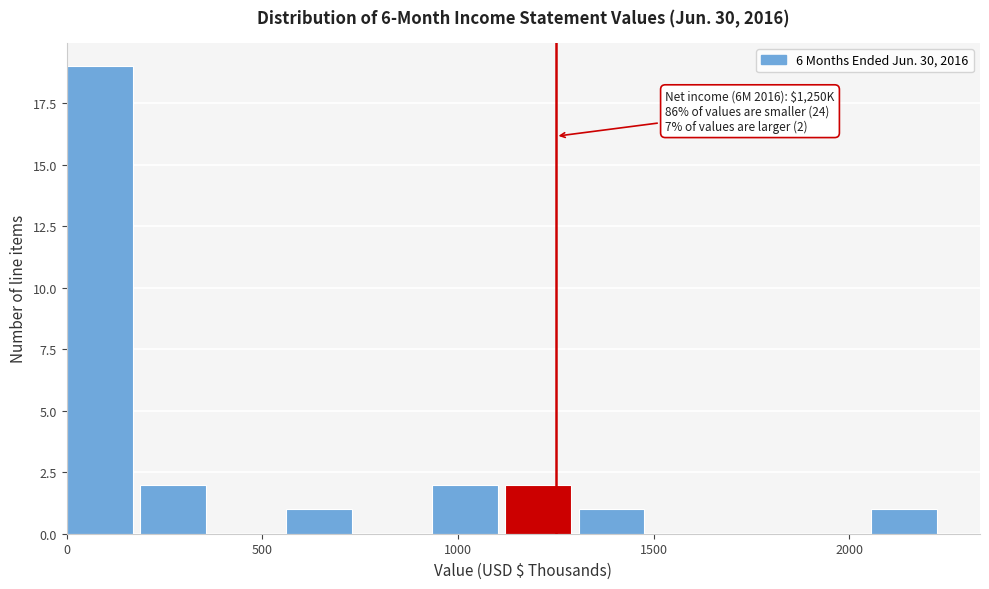

Around what value on the x-axis is the tallest bar? Give the approximate position of its centre, as read against the axis.

100